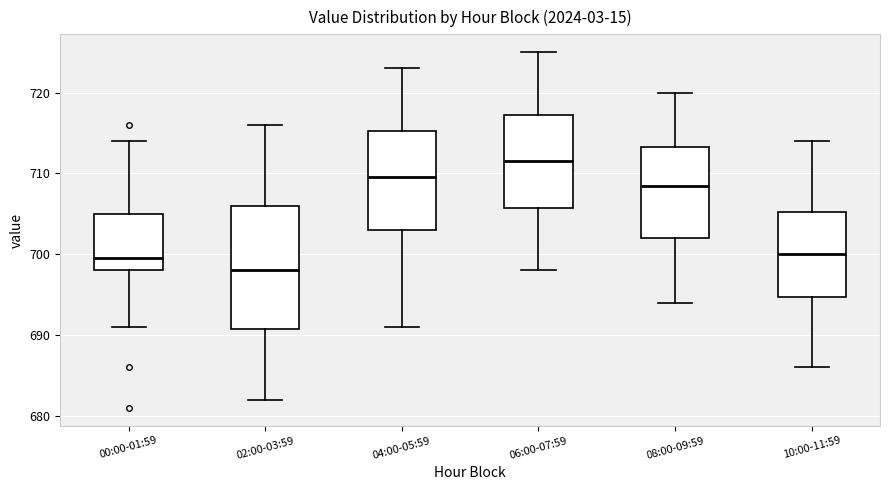

Reading left to right, read every box against the y-axis: the position of its median line, the range the box covers, and the ends of its whiskers. The values are not printed on the chart, so give them approximately, as read against the axis.

00:00-01:59: median 700, box 698 to 705, whiskers 691 to 714
02:00-03:59: median 698, box 691 to 706, whiskers 682 to 716
04:00-05:59: median 710, box 703 to 715, whiskers 691 to 723
06:00-07:59: median 712, box 706 to 717, whiskers 698 to 725
08:00-09:59: median 709, box 702 to 713, whiskers 694 to 720
10:00-11:59: median 700, box 695 to 705, whiskers 686 to 714